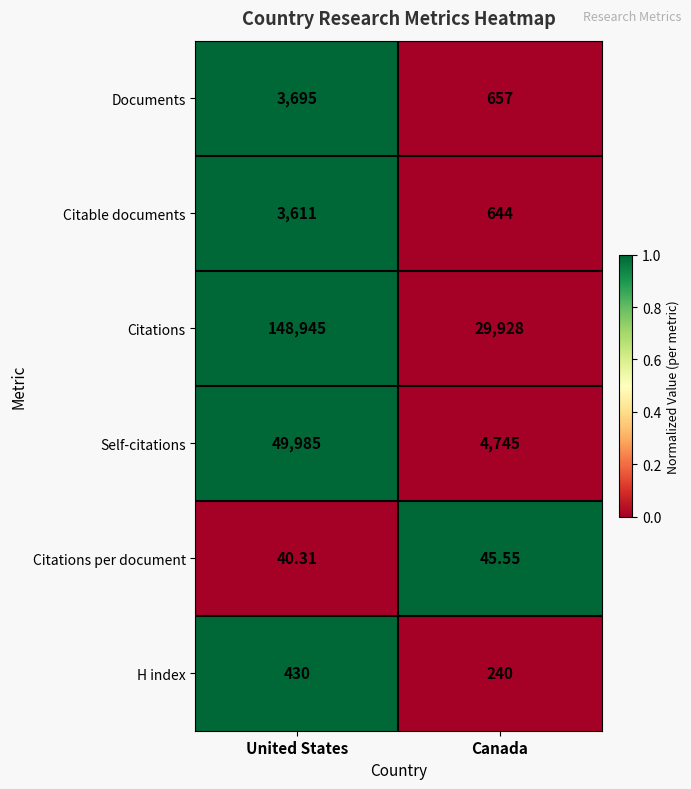

Between United States and Canada, which series saw the biggest shift?

Citations